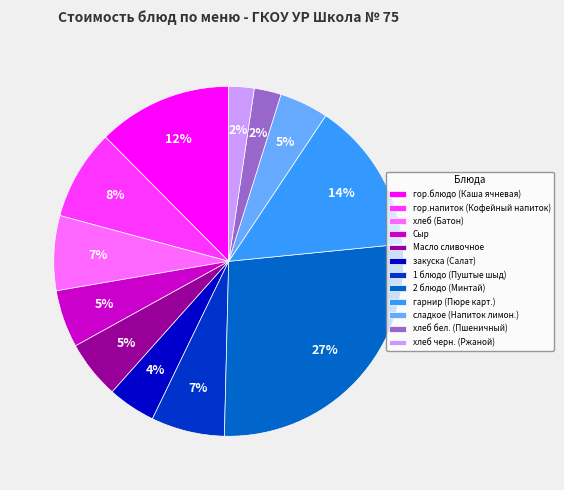

The 2 блюдо (Минтай) slice represents 15% of the pie. True or false?

False